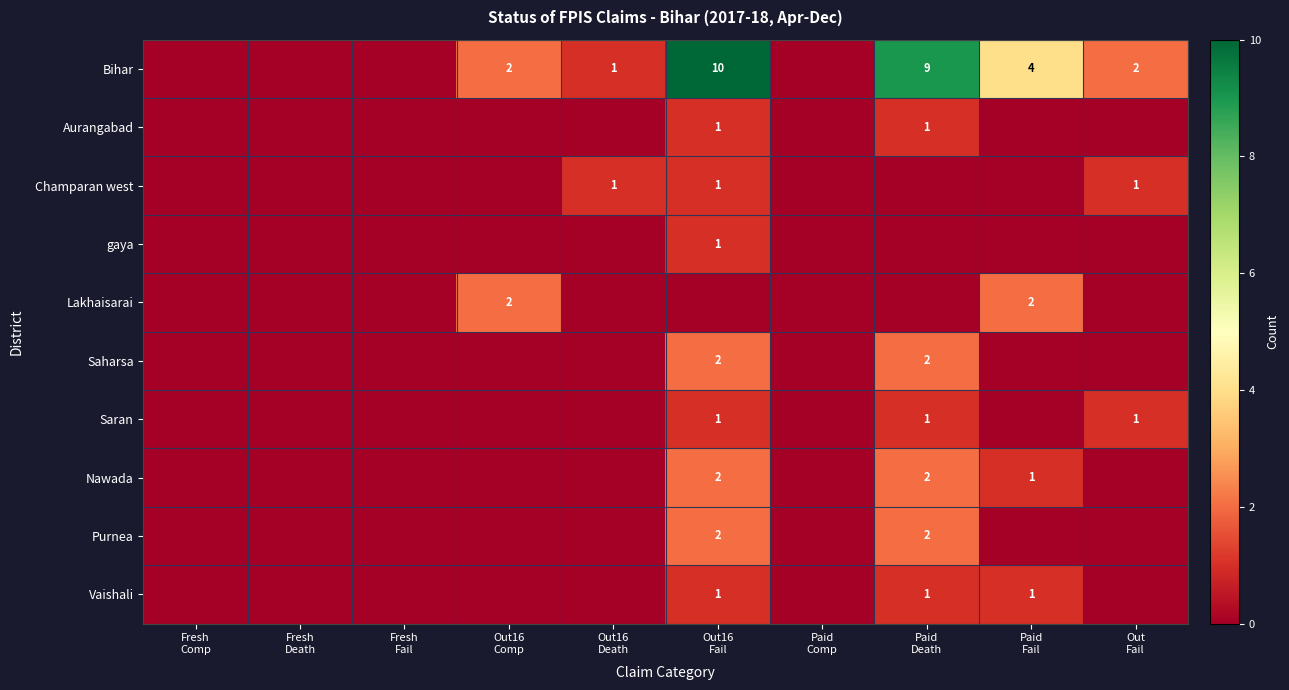

What is the sum of all Lakhaisarai values?

4